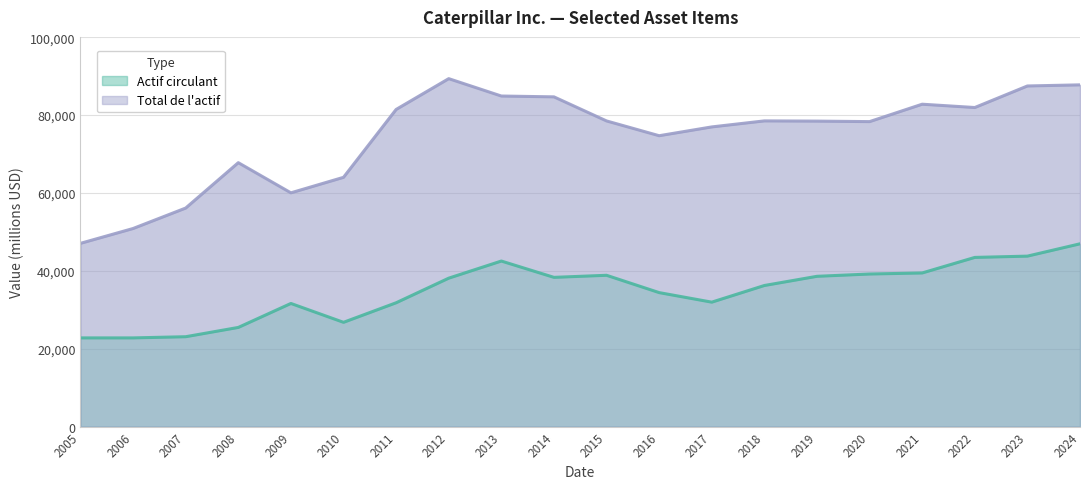

What is the difference between the maximum and minimum values in the Total de l'actif series?

42287